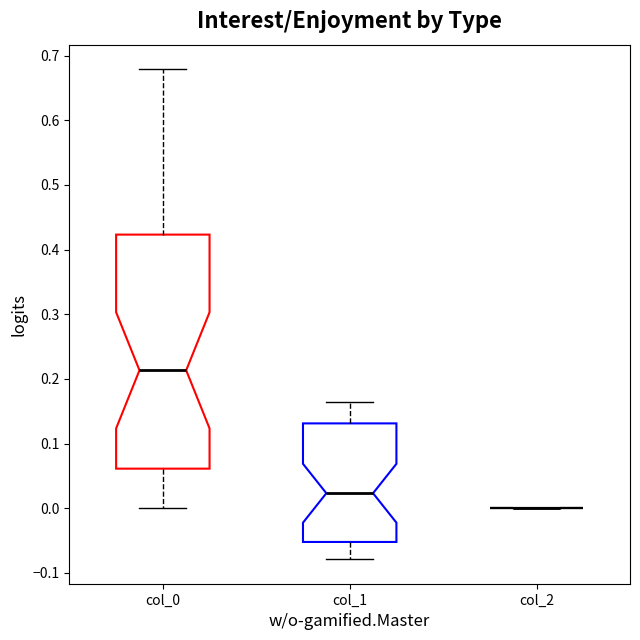

Comparing the boxes themselves (not the whiskers), which one is the tallest?

col_0